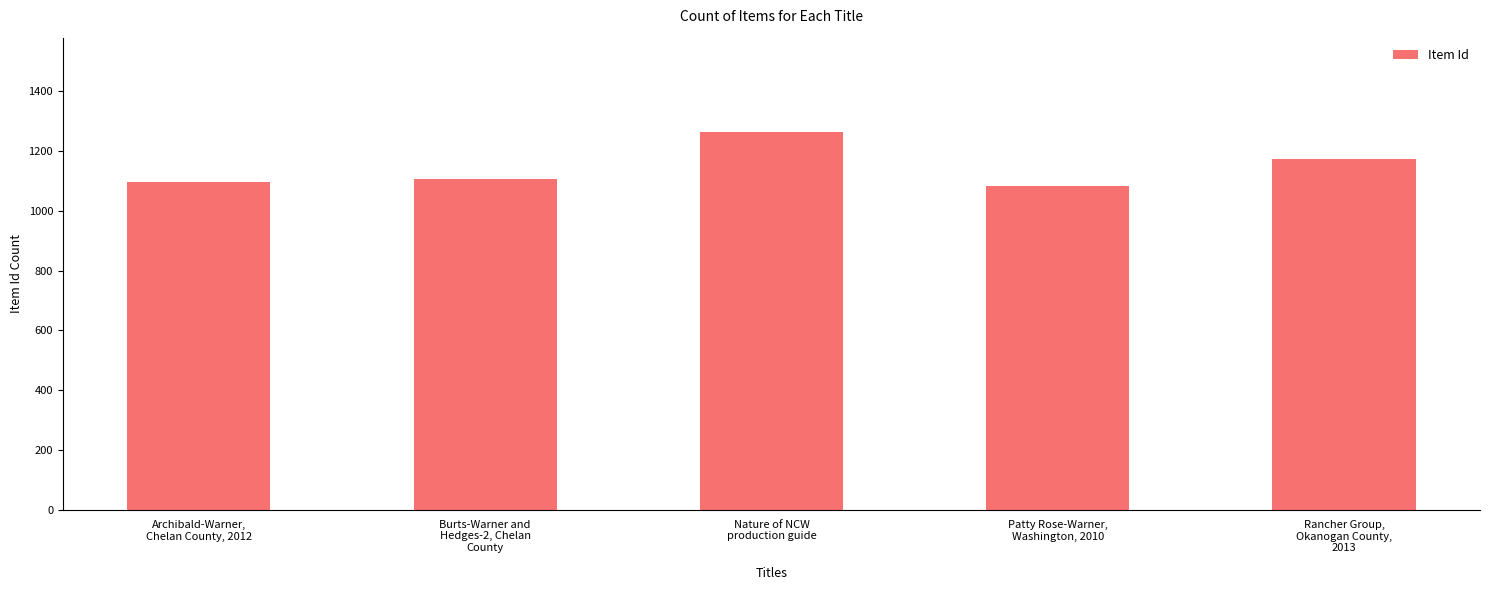

Reading left to right, list all the values displayed in this chart.

1096	1107	1262	1083	1172